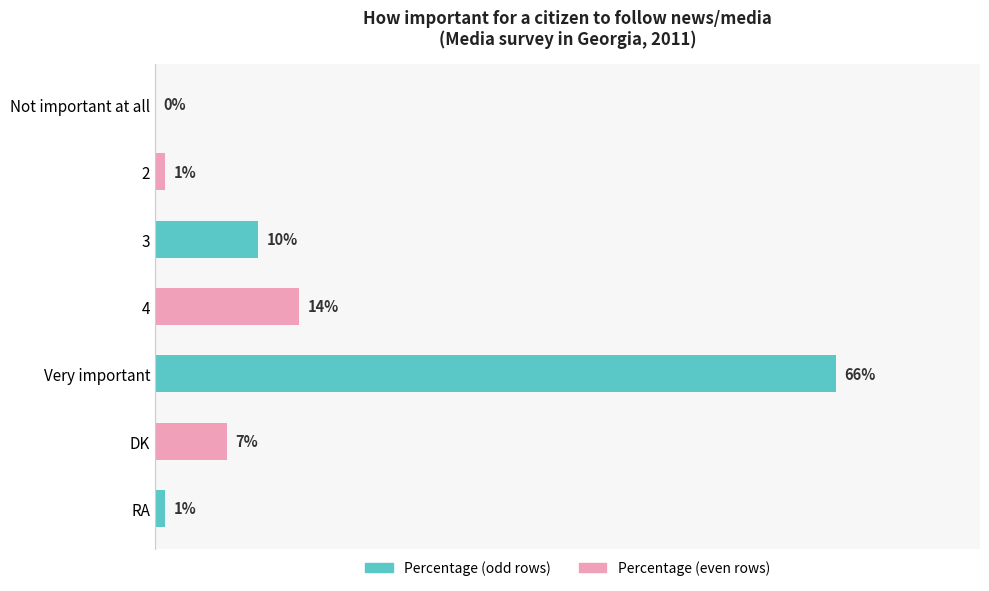

Between 2 and DK, which is larger?

DK